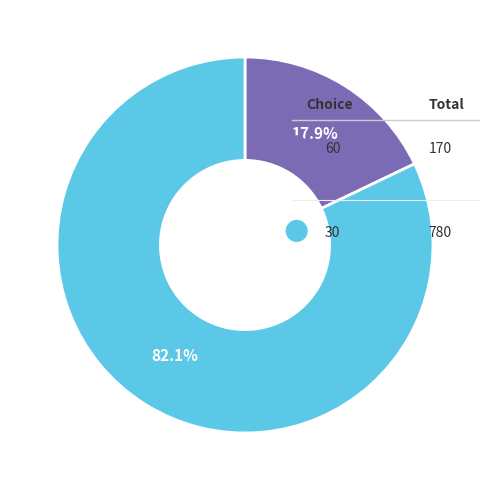

What is the total percentage of 60 and 30?

100.0%